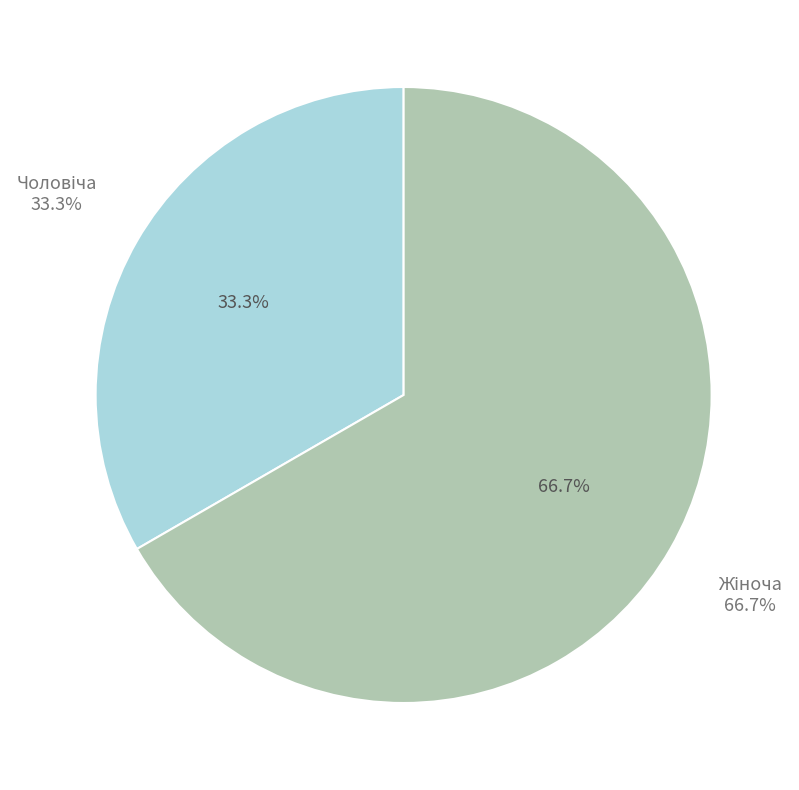

To the nearest percent, what portion does Жіноча represent?

67%